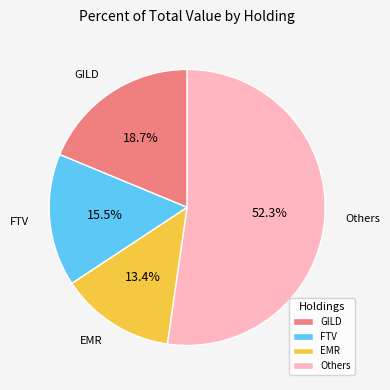

Which has a higher value, GILD or FTV?

GILD